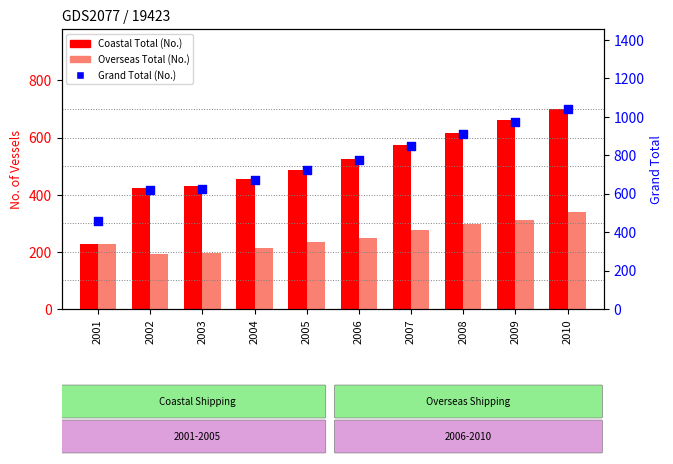

What are all the series names shown in the legend?

Coastal Total (No.), Overseas Total (No.), Grand Total (No.)